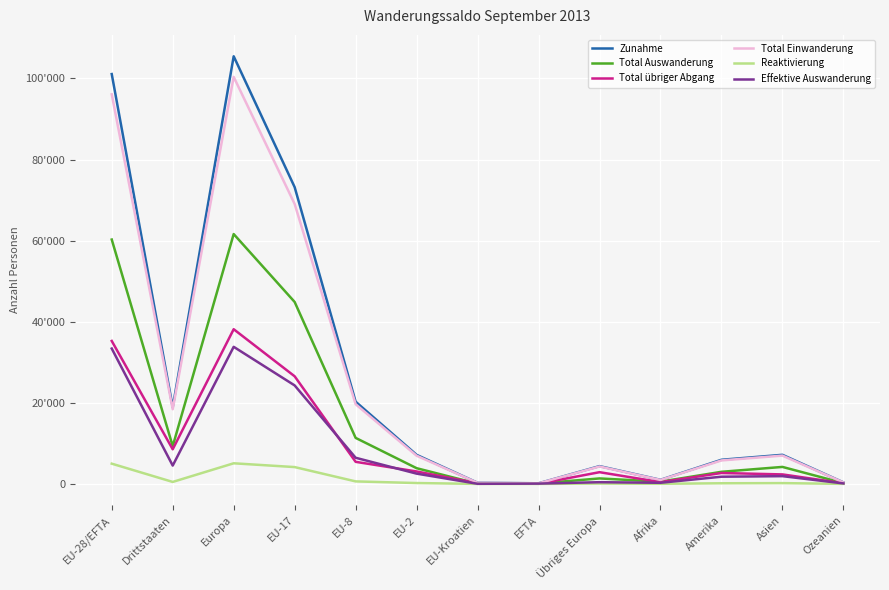

What is the smallest value displayed?

3